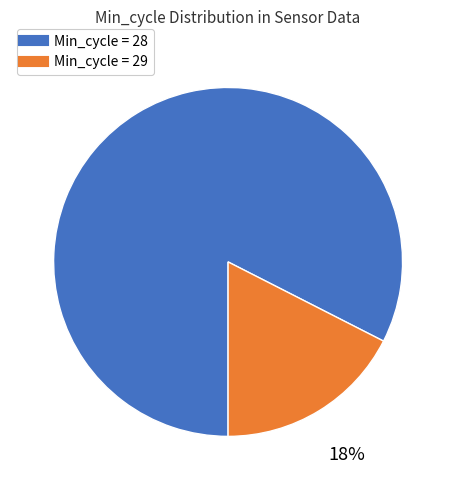

Is there a majority slice in this chart?

Yes